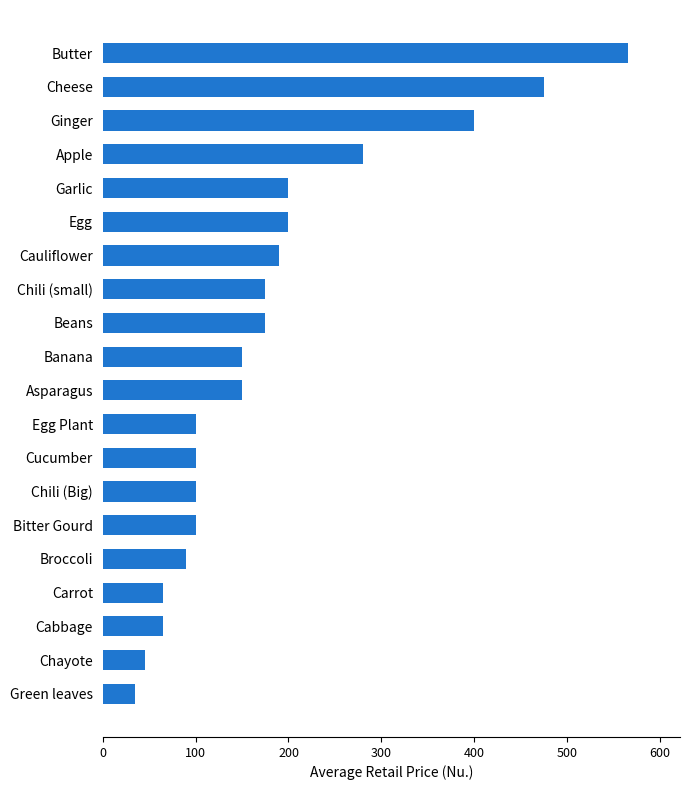

Is it true that the value at Beans is 175?

True